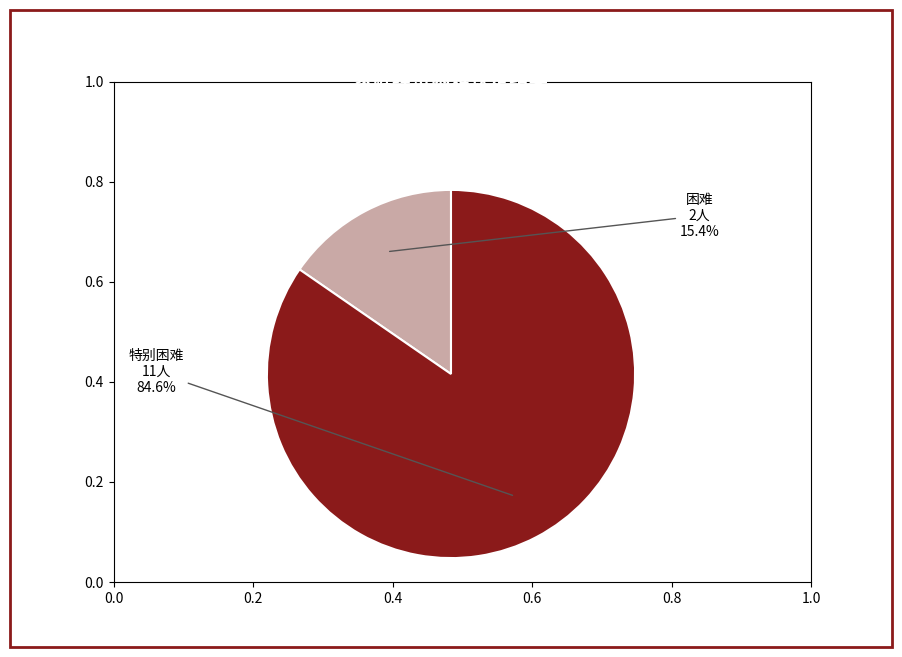

What is the largest slice in the pie chart?

特别困难